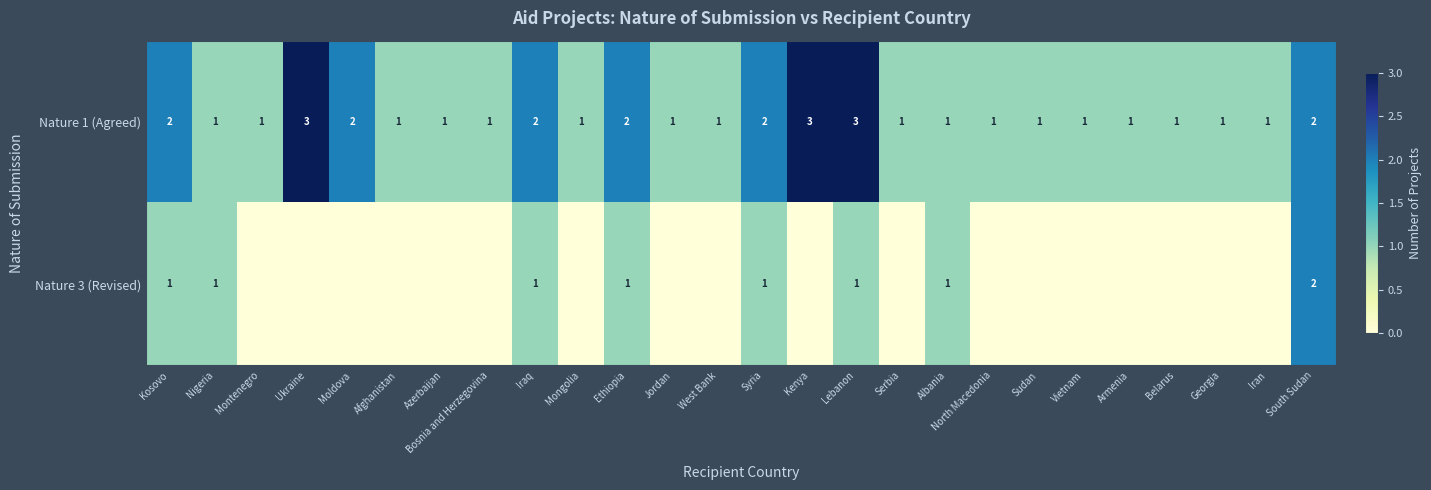

The Nature 1 (Agreed) series shows 0 at Jordan. True or false?

False